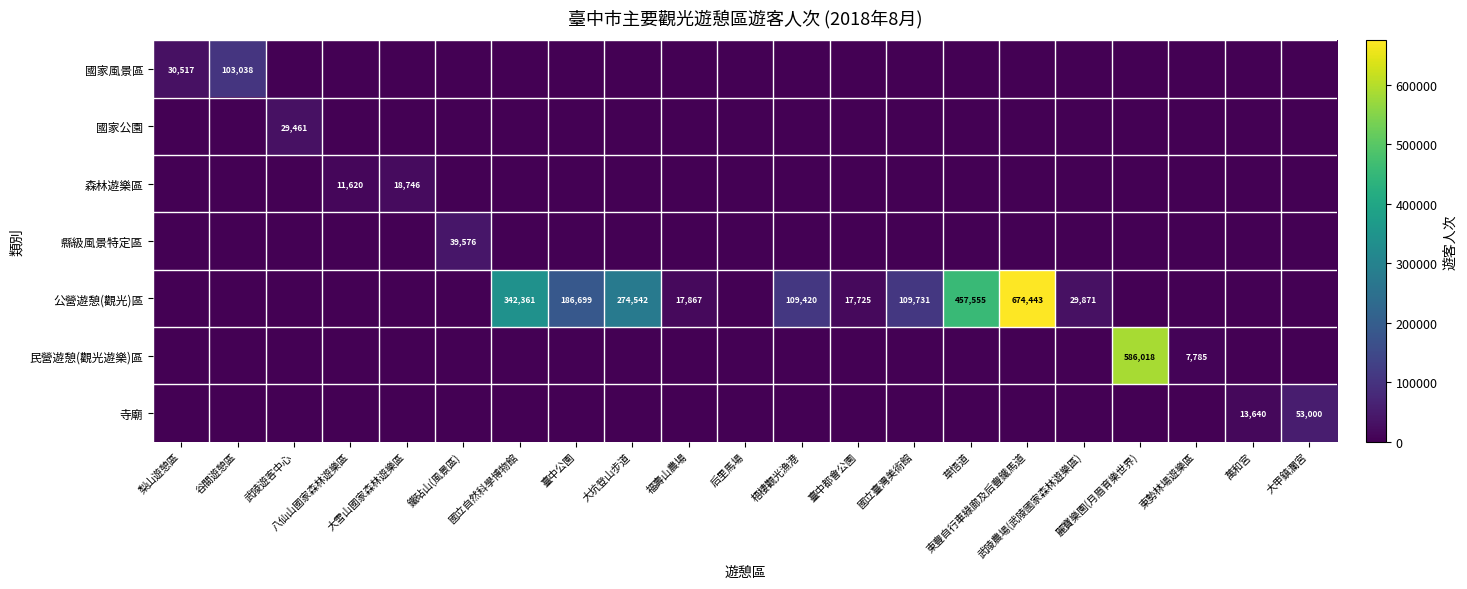

What is the spread (max minus min) of values at 武陵農場(武陵國家森林遊樂區)?

29871